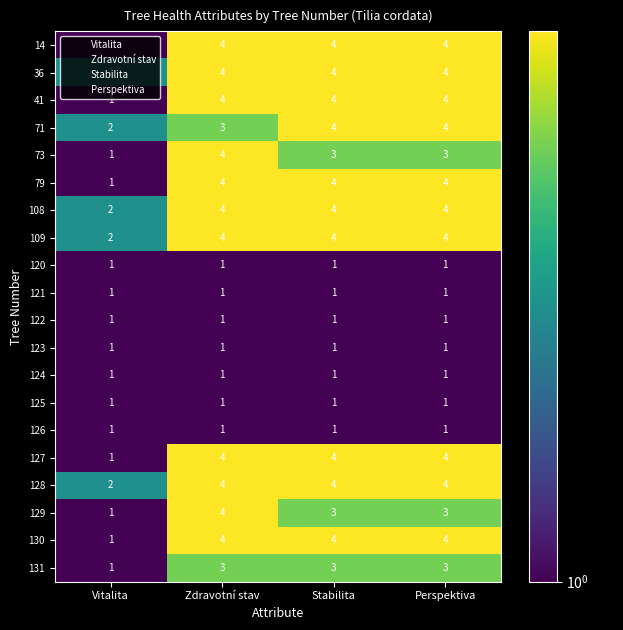

What is the sum of all 109 values?

14